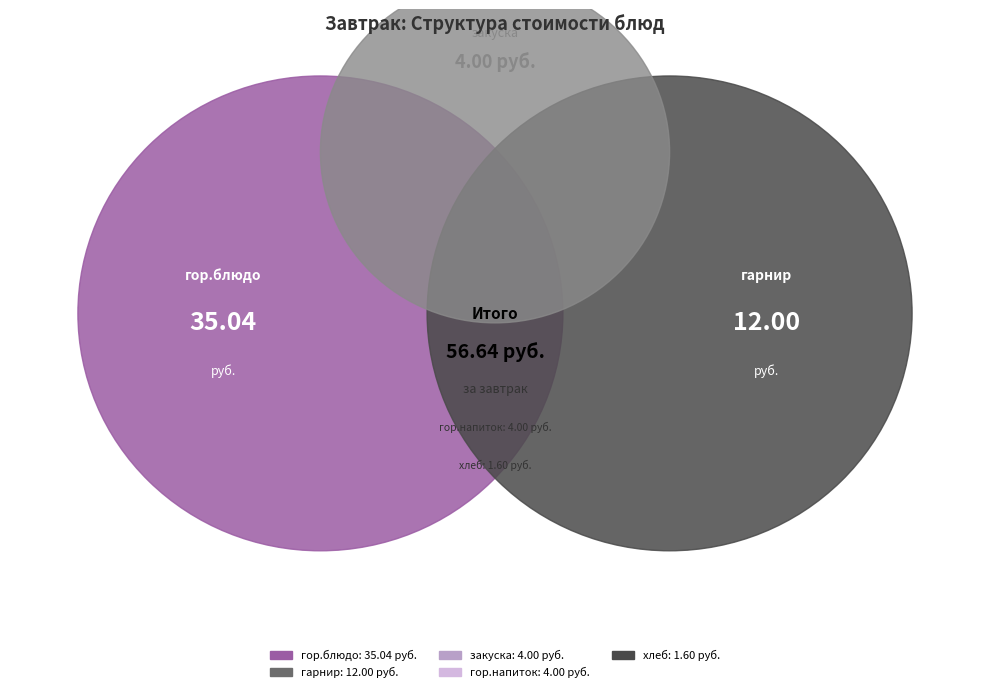

How much of the chart is everything except гарнир?

78.8%